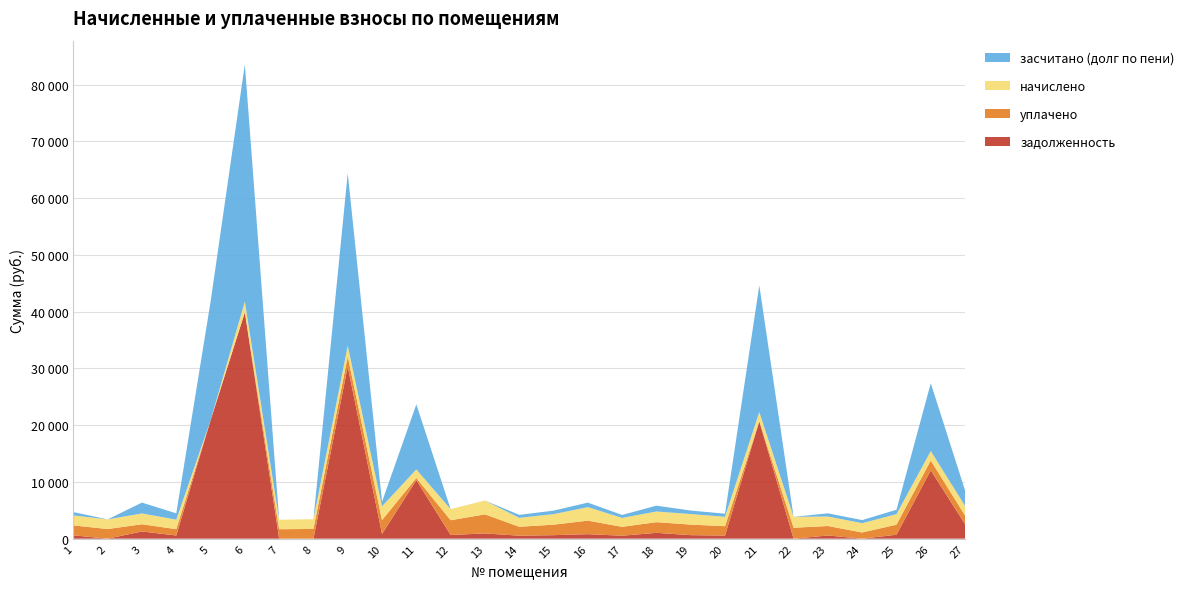

Reading left to right, what are all the values shown in this chart?

начислено: 1755.0	1699.7	1906.2	1673.9	0.0	1891.4	1666.5	1714.5	1880.4	2433.4	1504.3	1950.4	2433.4	1574.3	1850.9	2381.8	1567.0	1880.4	1858.3	1651.8	1637.0	1924.6	1673.9	1637.0	1854.6	1662.8	1696.0
засчитано (долг по пени): 585.0	0.0	1906.2	1115.9	20853.1	41772.6	0.0	0.0	30393.5	811.1	11461.4	0.0	4.7	524.8	617.0	793.9	522.3	1028.3	619.4	550.6	22303.5	0.0	558.0	545.7	771.2	11950.6	2728.8
задолженность: 585.0	0.0	1270.8	558.0	20853.1	39881.2	0.0	0.0	30304.1	821.7	10324.6	650.1	927.4	524.8	617.0	793.9	522.3	1028.4	619.4	550.6	20666.4	0.0	558.0	0.0	690.9	12030.2	2553.5
уплачено: 1755.0	1699.7	1270.8	1115.9	0.0	0.0	1666.5	1714.5	1791.0	2444.0	367.4	2600.6	3356.2	1574.3	1850.9	2381.8	1567.0	1880.5	1858.3	1651.8	0.0	1924.6	1673.9	1091.4	1774.3	1742.5	1520.7